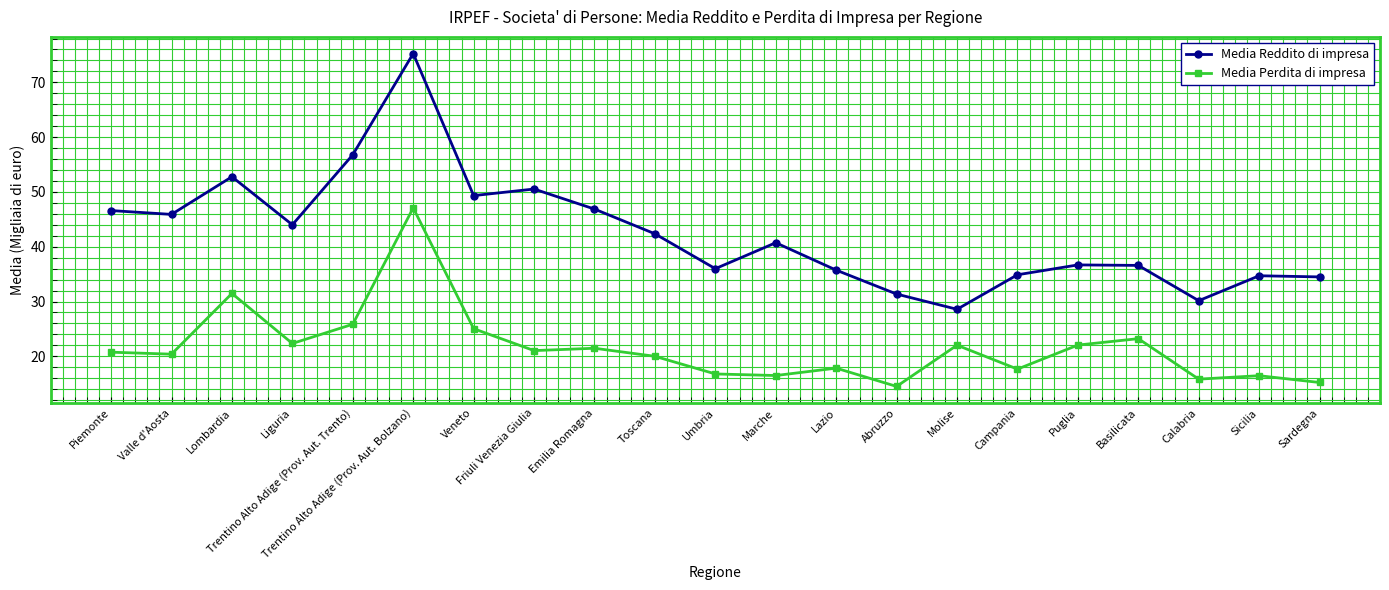

What is the label of the 17th point from the right?

Trentino Alto Adige (Prov. Aut. Trento)